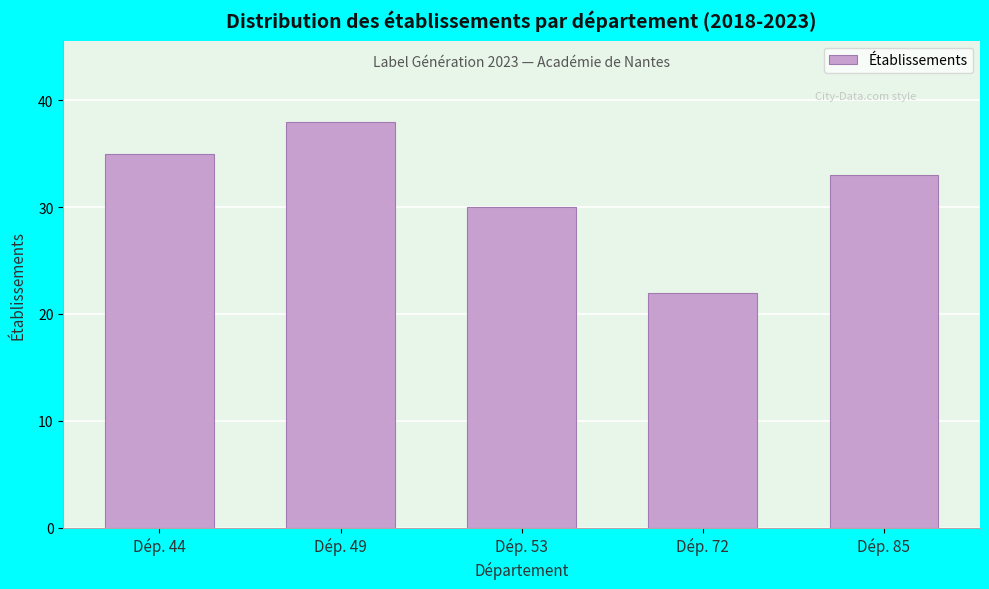

Reading left to right, what are all the values shown in this chart?

35	38	30	22	33